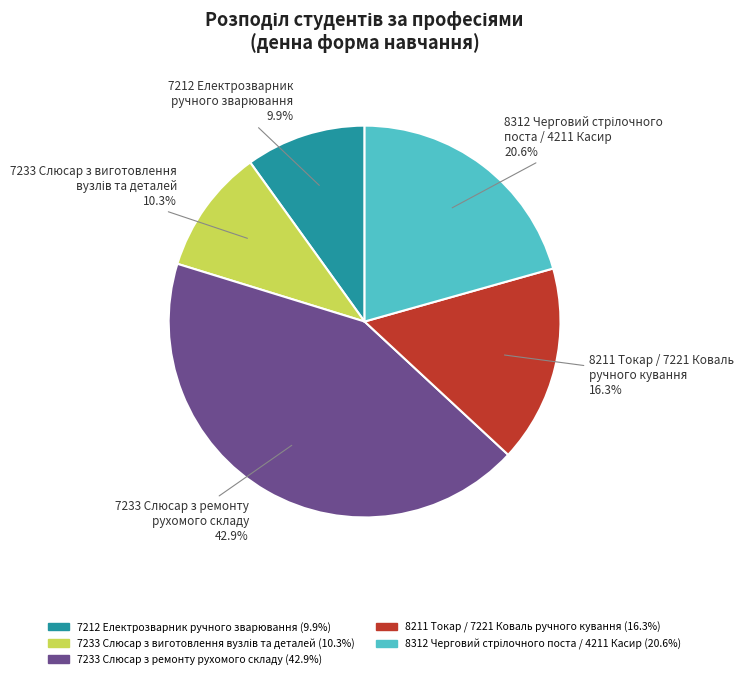

Between 8211 Токар / 7221 Коваль ручного кування and 7212 Електрозварник ручного зварювання, which is larger?

8211 Токар / 7221 Коваль ручного кування